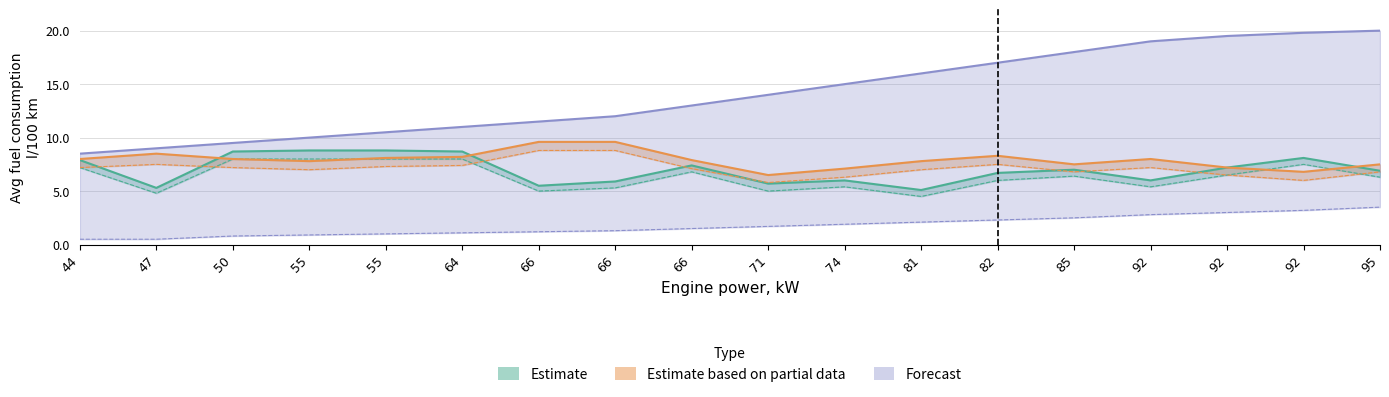

What is the smallest value displayed?

5.1